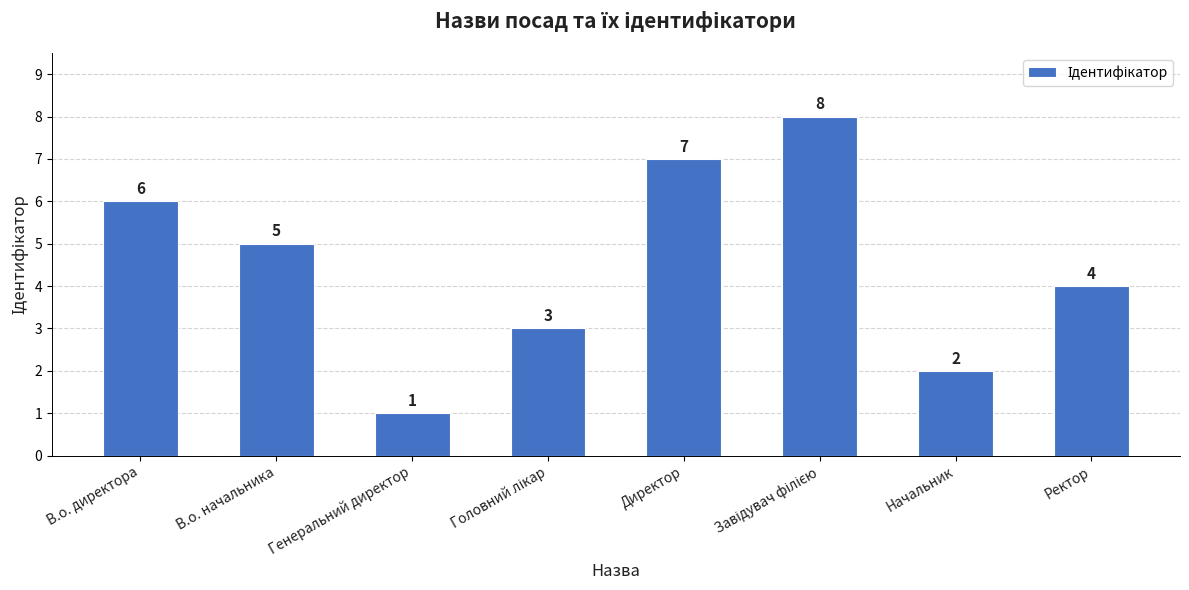

What is the maximum value shown in the chart?

8